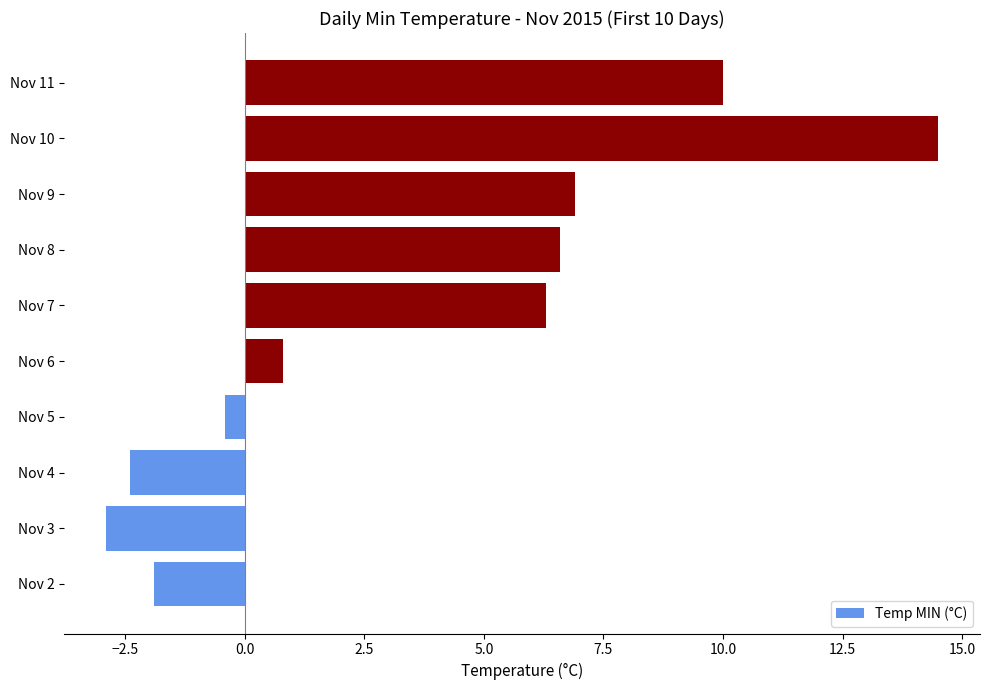

Rank the categories by value from highest to lowest.

Nov 10, Nov 11, Nov 9, Nov 8, Nov 7, Nov 6, Nov 5, Nov 2, Nov 4, Nov 3